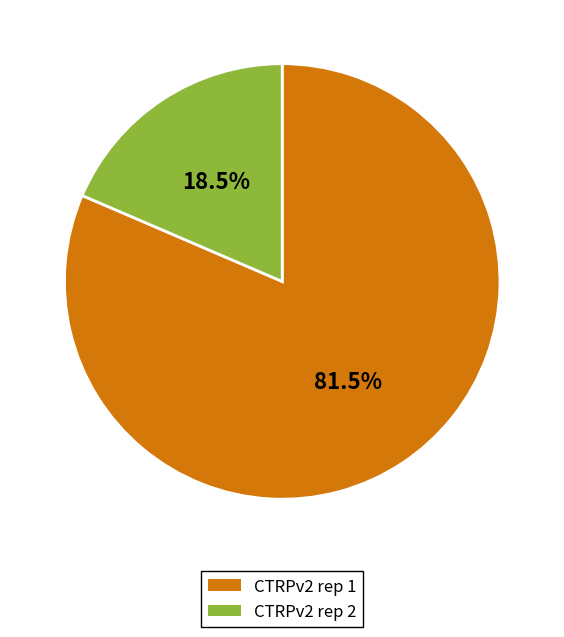

How many slices are in this pie chart?

2